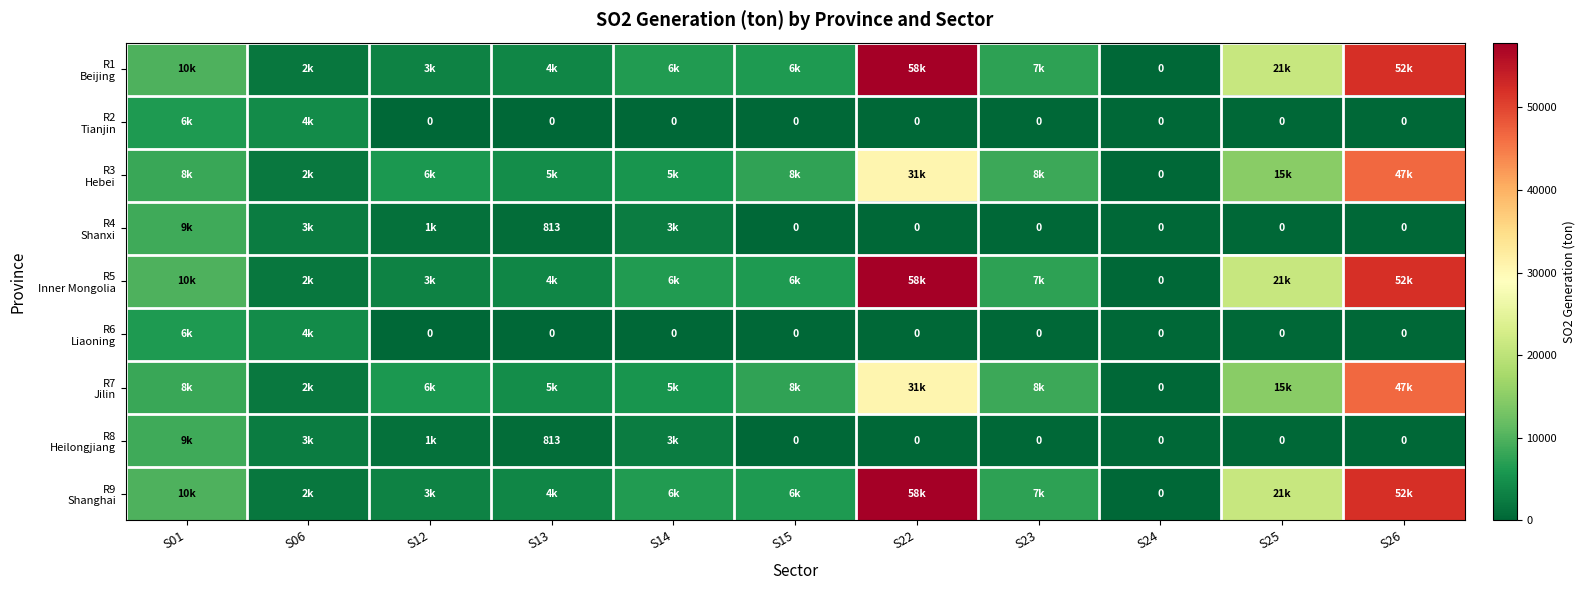

Which series has the largest range (max minus min)?

R1 Beijing